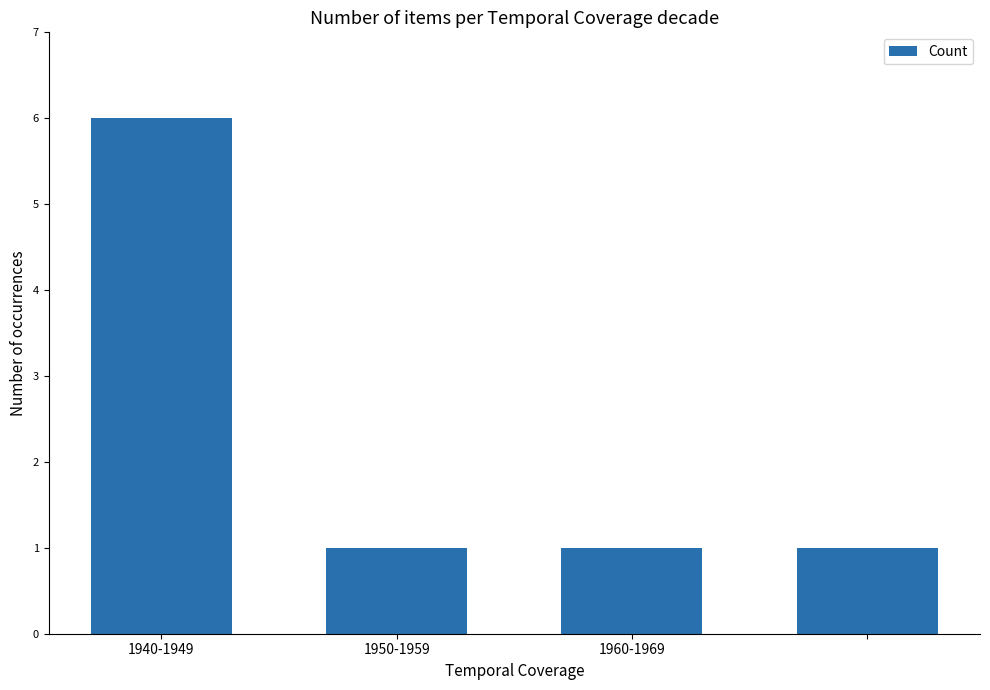

What is the sum of all values?

9